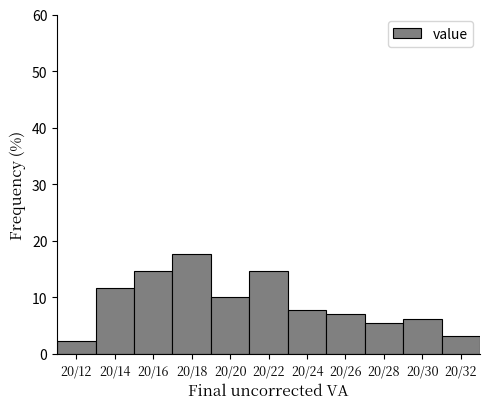

Reading left to right, list all the values displayed in this chart.

2.3	11.5	14.6	17.7	10.0	14.6	7.7	6.9	5.4	6.2	3.1